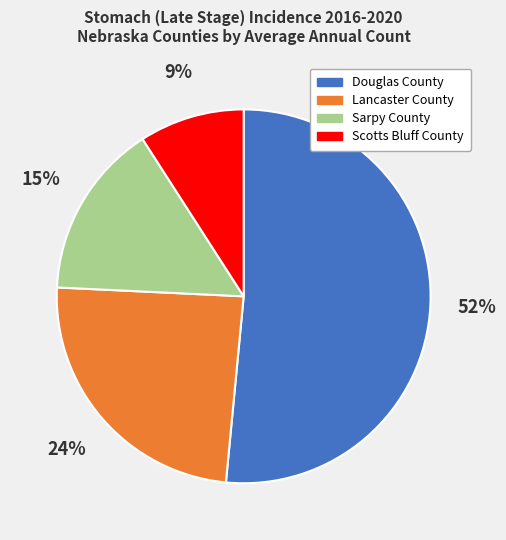

How many segments does this pie chart have?

4